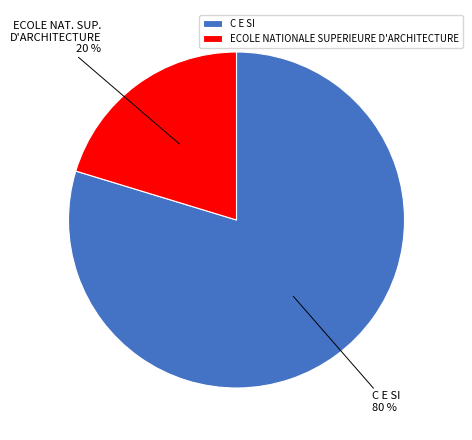

How many segments does this pie chart have?

2